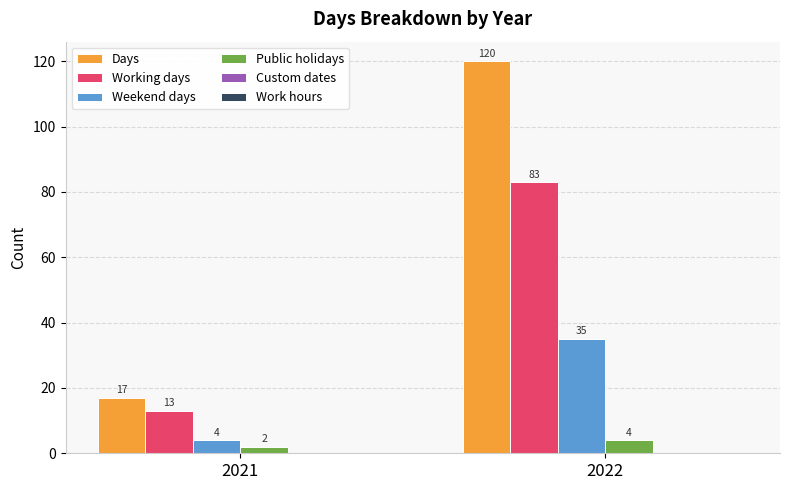

Which series changed the most between 2021 and 2022?

Days